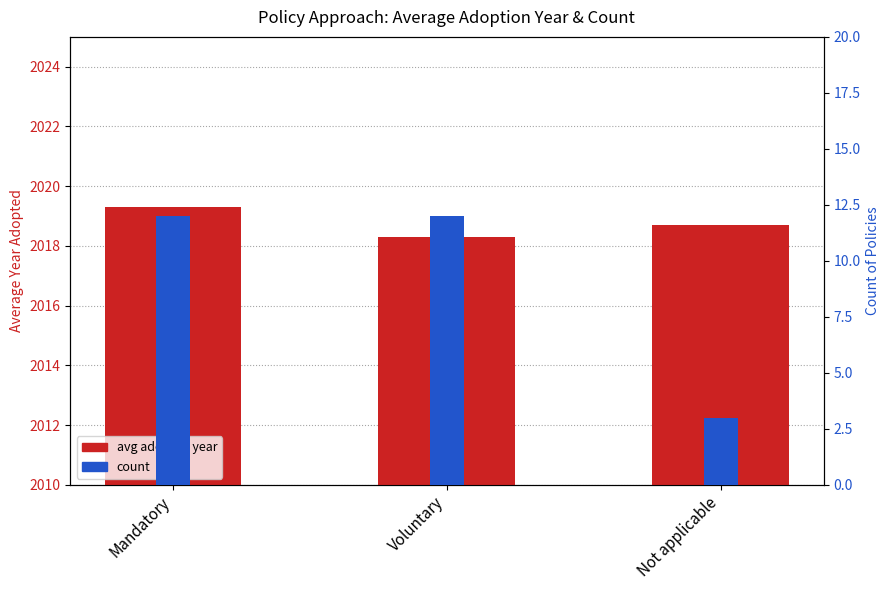

Which category has the lowest value in the avg adopted year series?

Voluntary